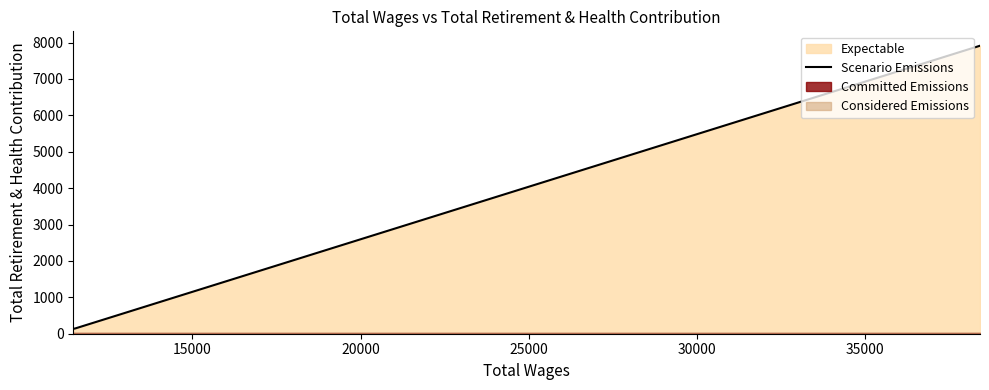

What is the maximum value for Scenario Emissions?

7912